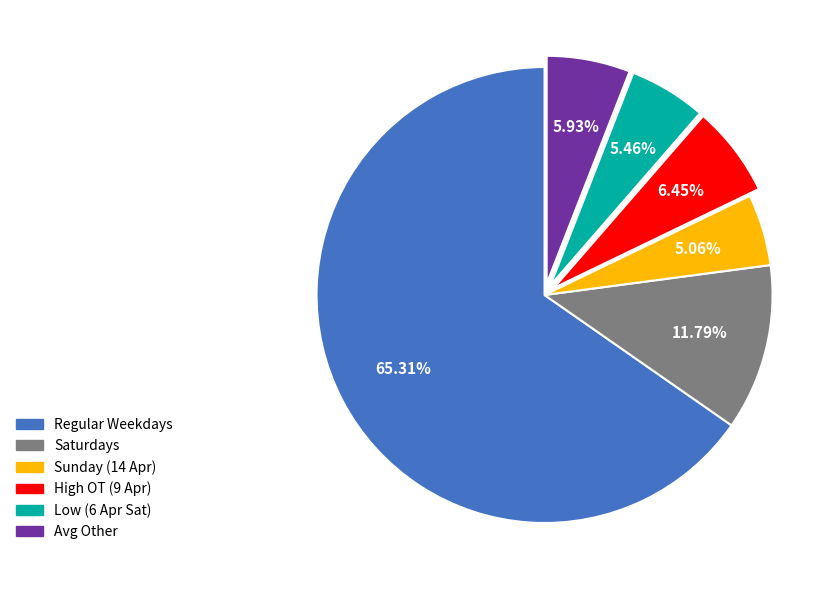

Does any single category account for the majority?

Yes